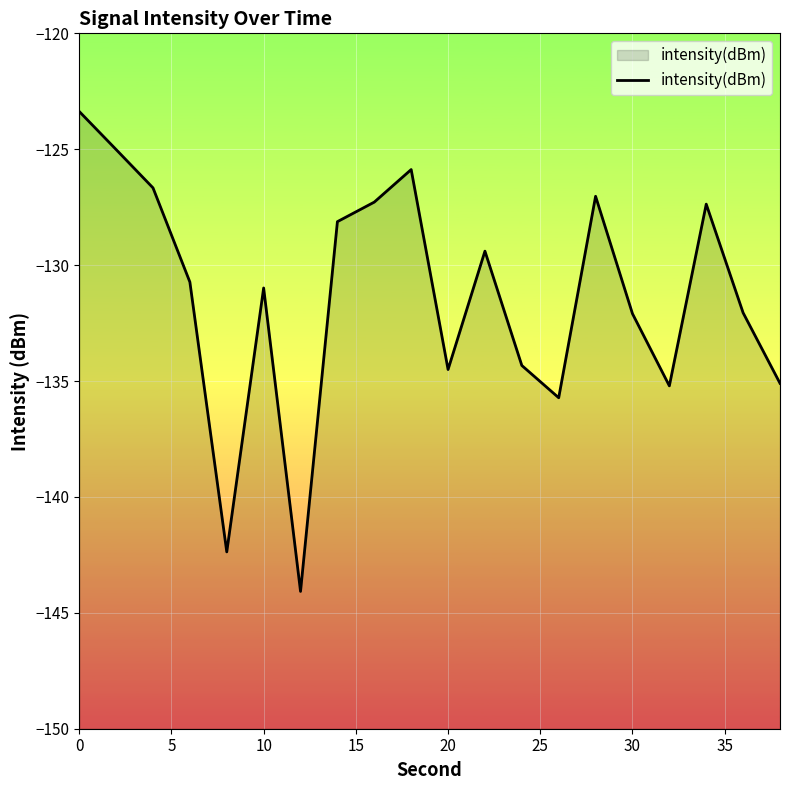

Is it true that the value at 30 is -132.1?

True